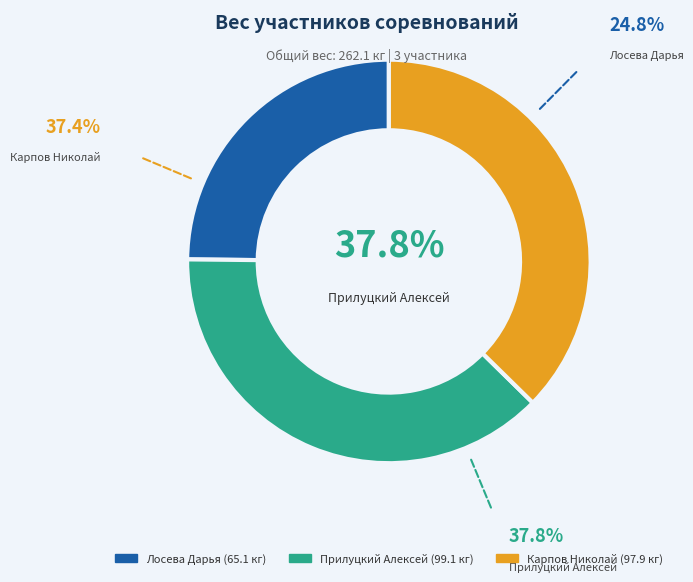

Count the number of slices in the pie.

3